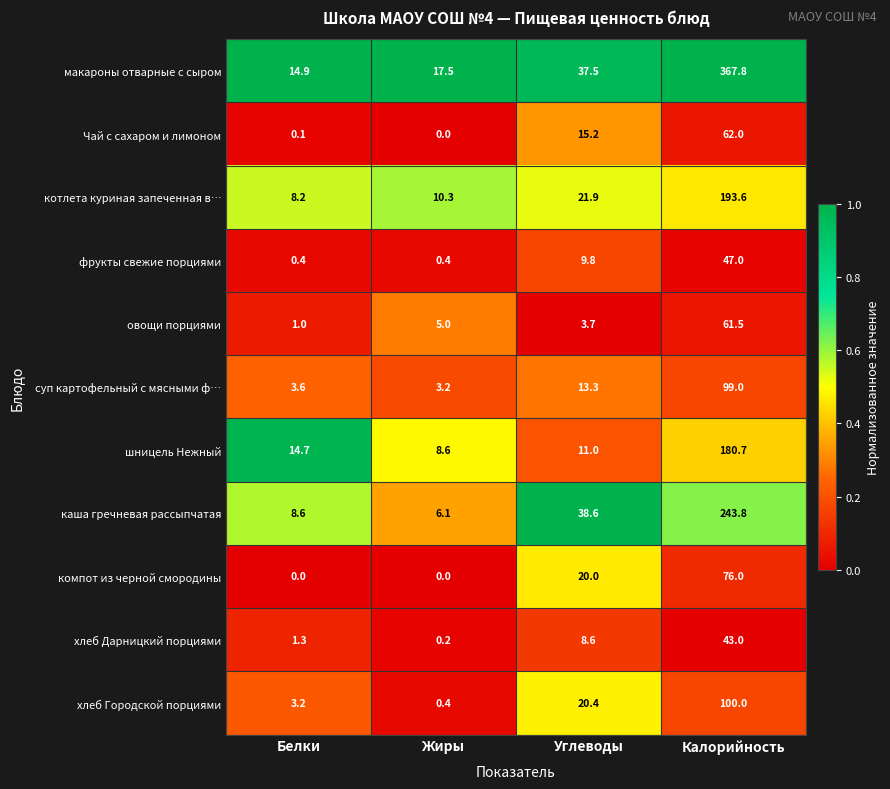

List the series in order of their peak value, lowest first.

хлеб Дарницкий порциями, фрукты свежие порциями, овощи порциями, Чай с сахаром и лимоном, компот из черной смородины, суп картофельный с мясными ф…, хлеб Городской порциями, шницель Нежный, котлета куриная запеченная в…, каша гречневая рассыпчатая, макароны отварные с сыром